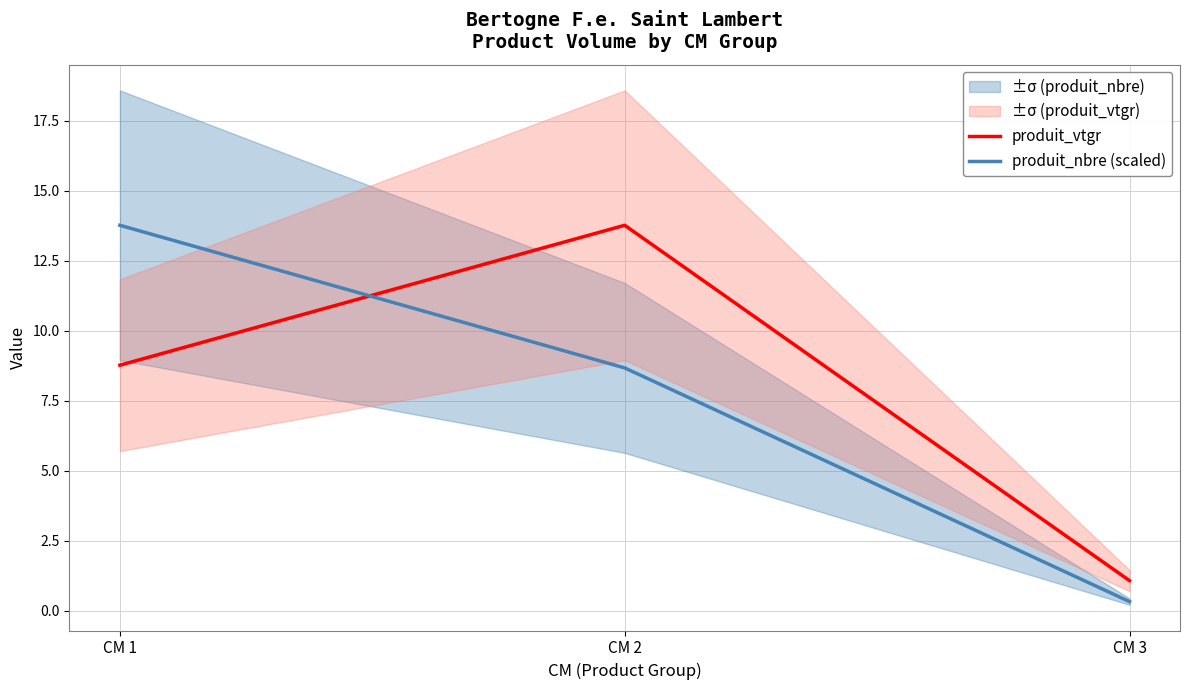

What is the maximum value for produit_nbre (scaled)?

13.8